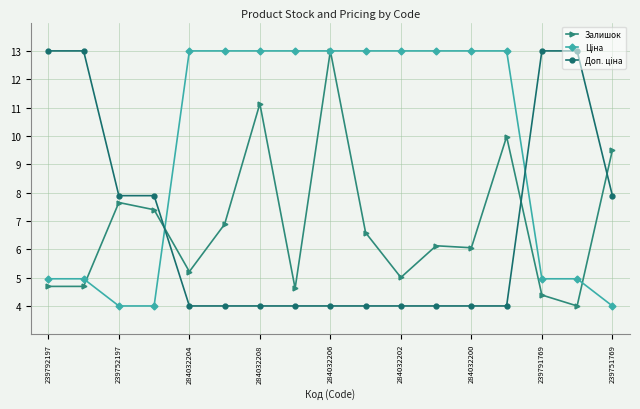

True or false: Залишок has more than 1 points higher than both neighbors.

True